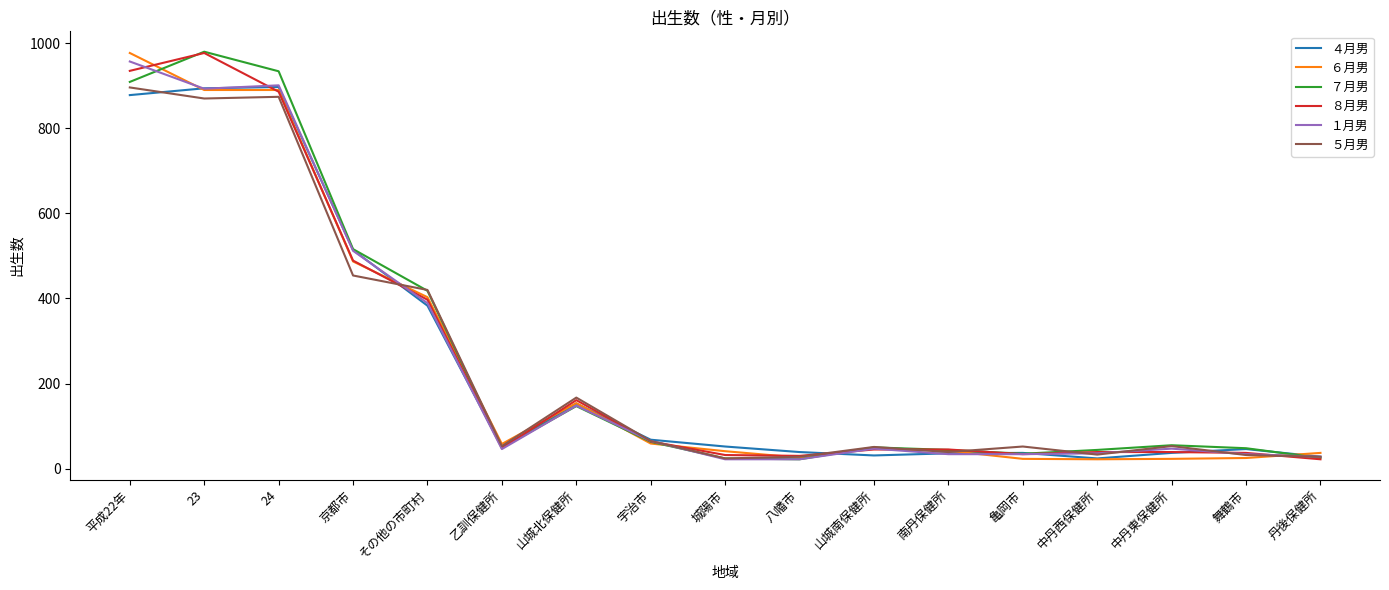

What is the lowest value of the ６月男 series?

22